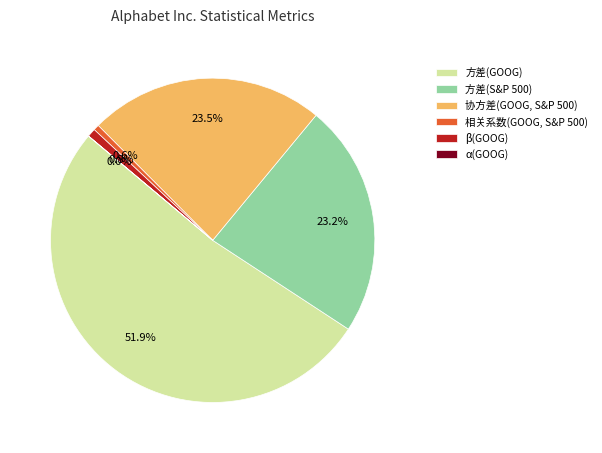

What is the ratio of the value at 方差(S&P 500) to the value at 方差(GOOG)?

0.4